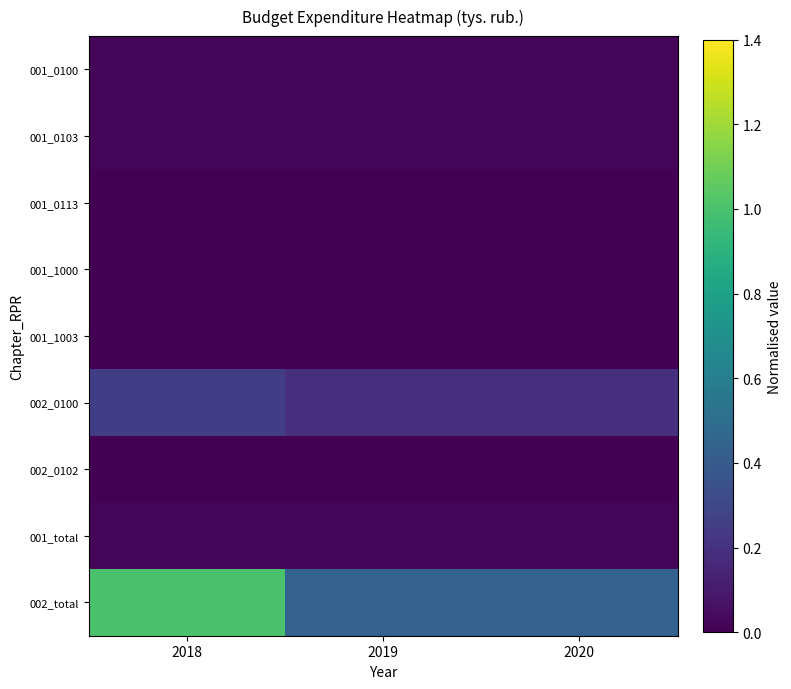

What is the difference between the highest and lowest values at 2020?

0.4